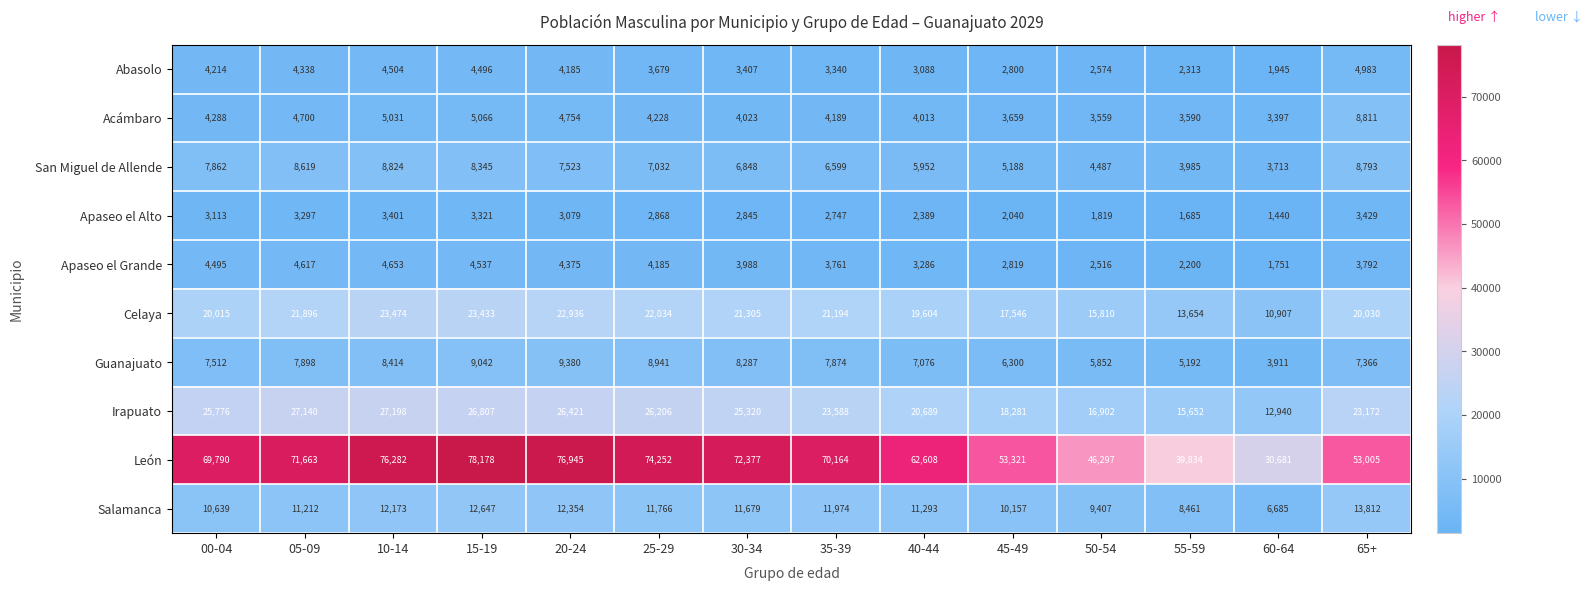

Is it true that Acámbaro equals 2174 at 25-29?

False